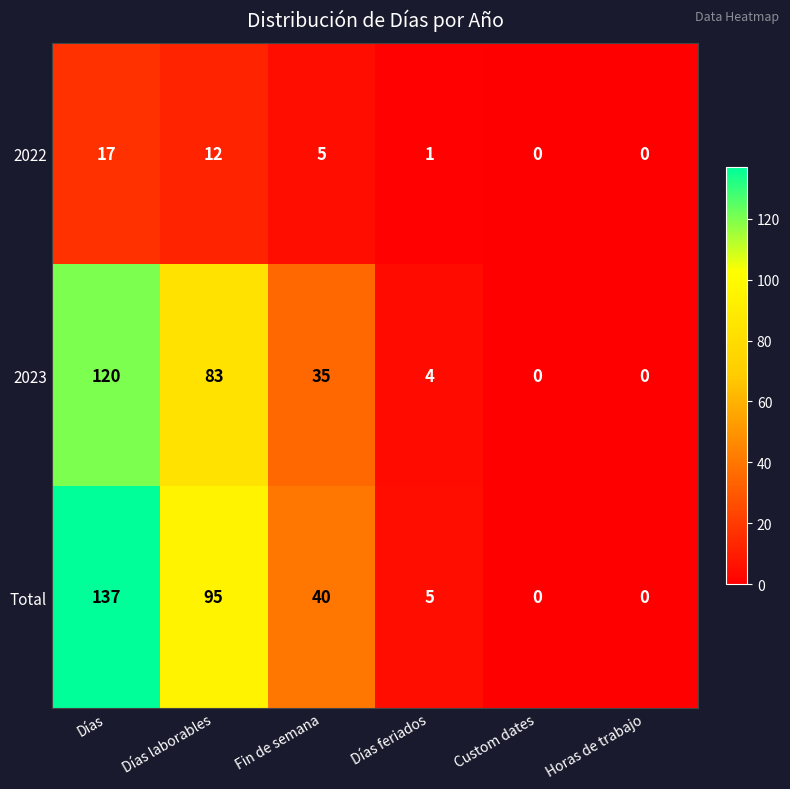

Reading right to left, transcribe all the data shown in this chart.

2022: 0	0	1	5	12	17
2023: 0	0	4	35	83	120
Total: 0	0	5	40	95	137